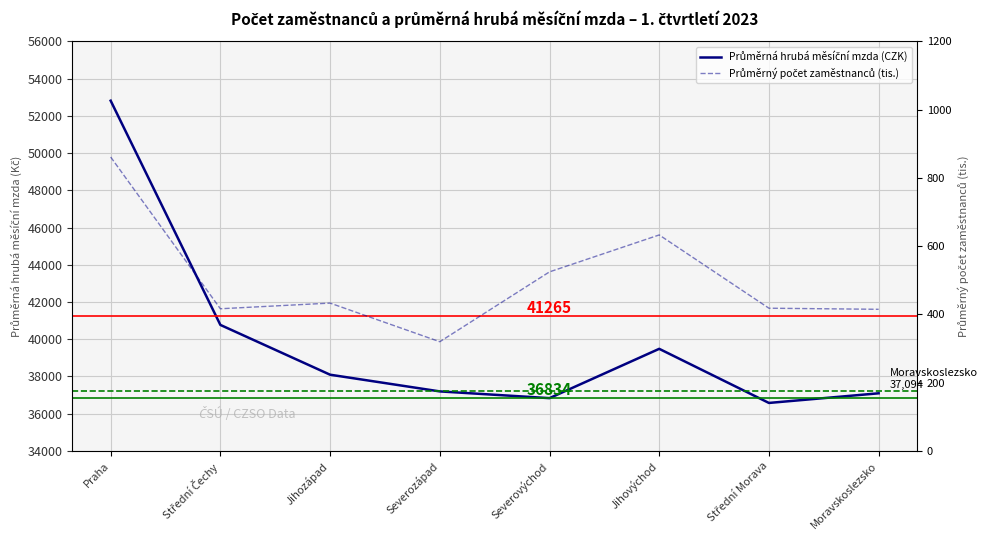

True or false: Průměrný počet zaměstnanců (tis.) and Průměrná hrubá měsíční mzda (CZK) cross at least once.

False